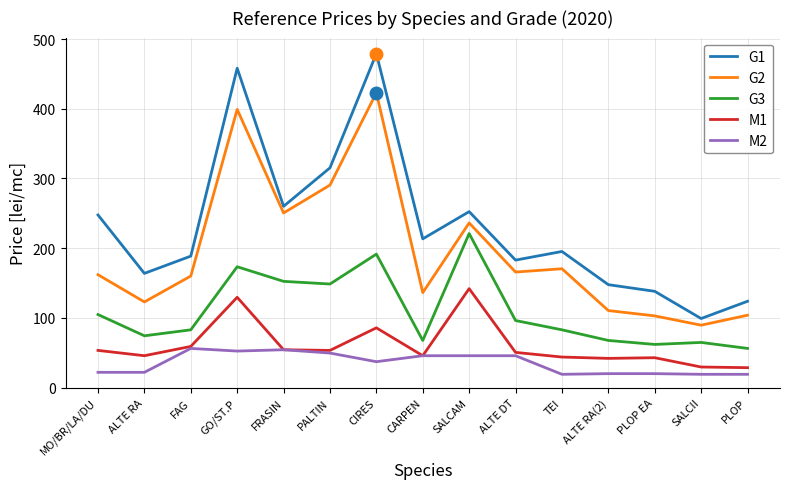

What is the approximate value of M2 at PLOP?

19.0